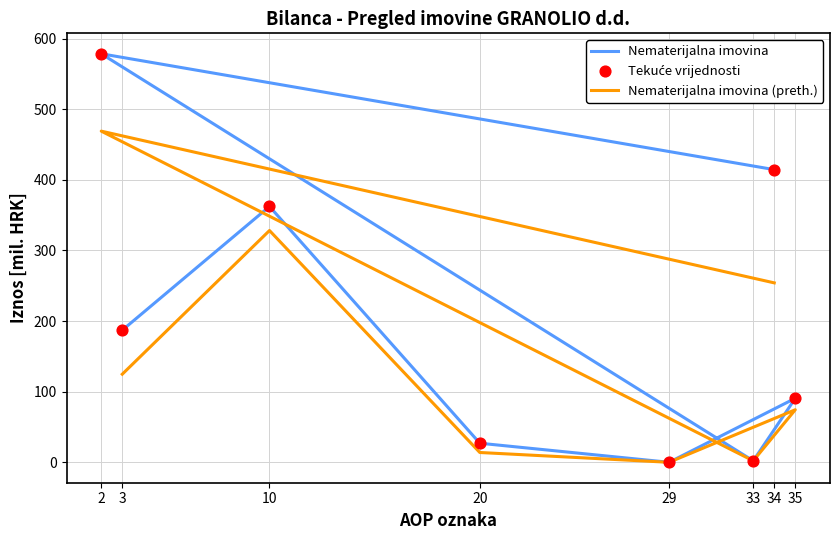

What is the total value across all series at 29?

0.1